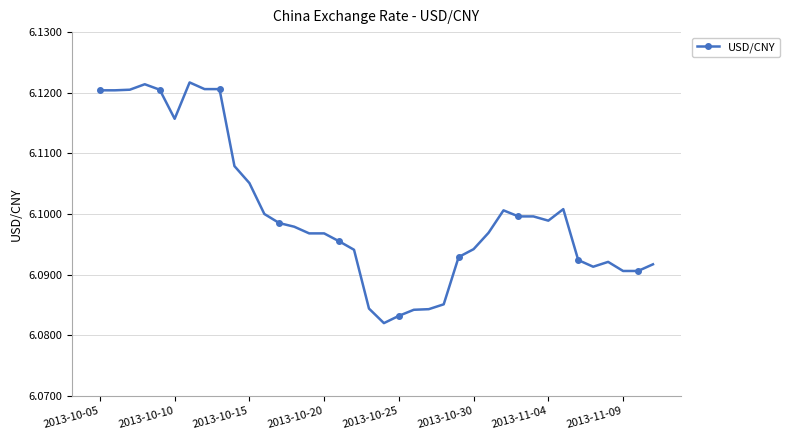

Count the values in the range 6 to 7.

38